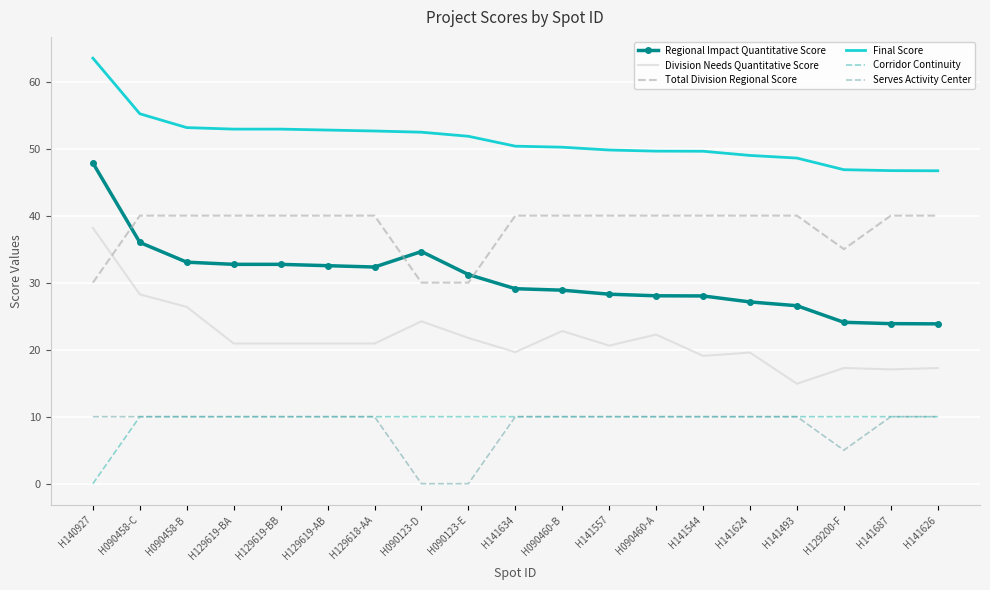

The value of Total Division Regional Score at H129619-BA is 54.7. True or false?

False